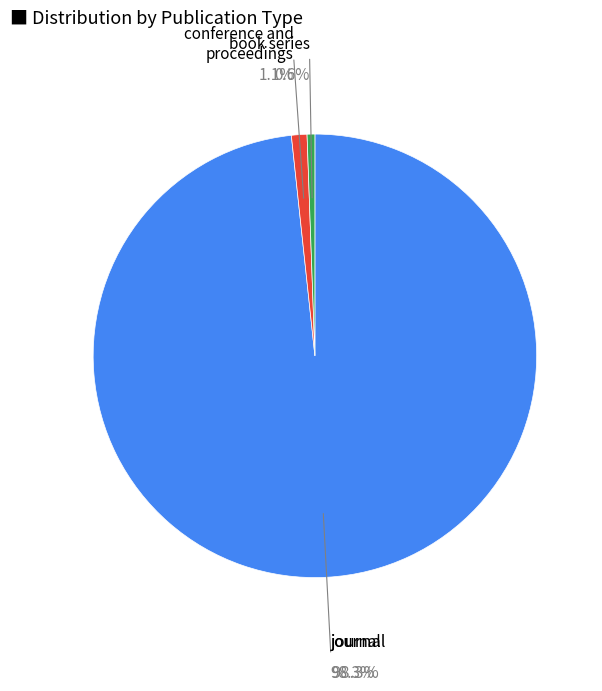

Is there any slice that represents more than half of the pie?

Yes